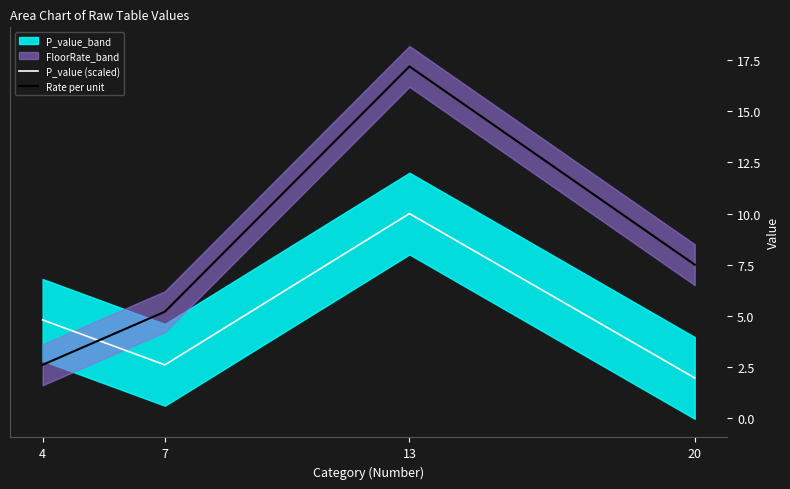

Rank the categories by Rate per unit value from highest to lowest.

13, 20, 7, 4